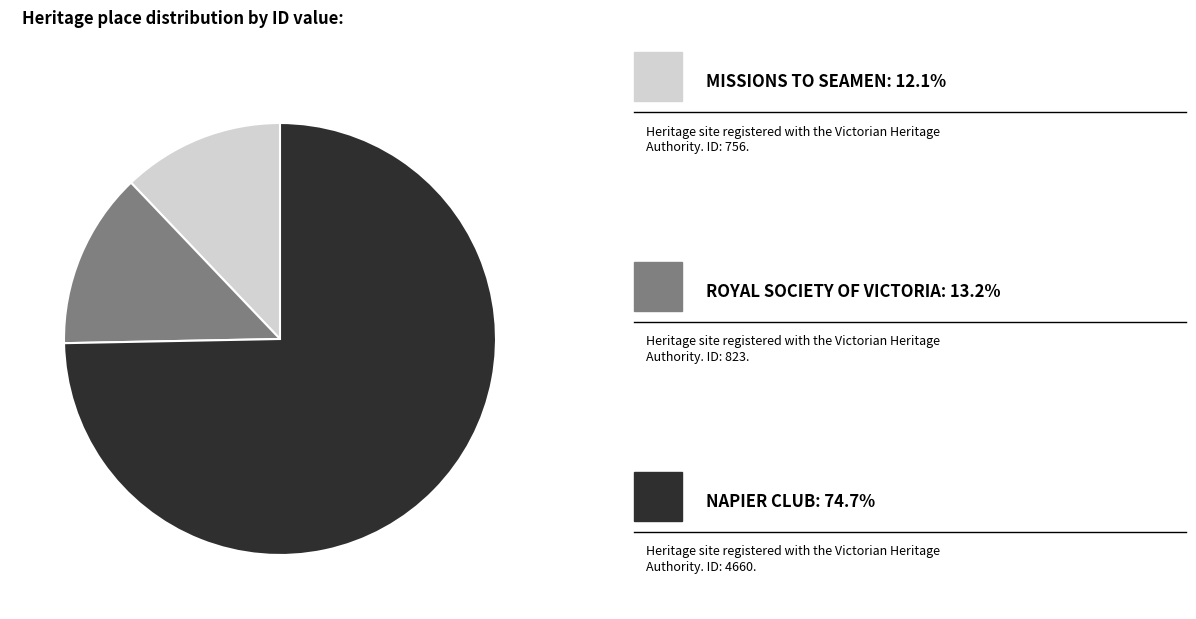

Is there a majority slice in this chart?

Yes